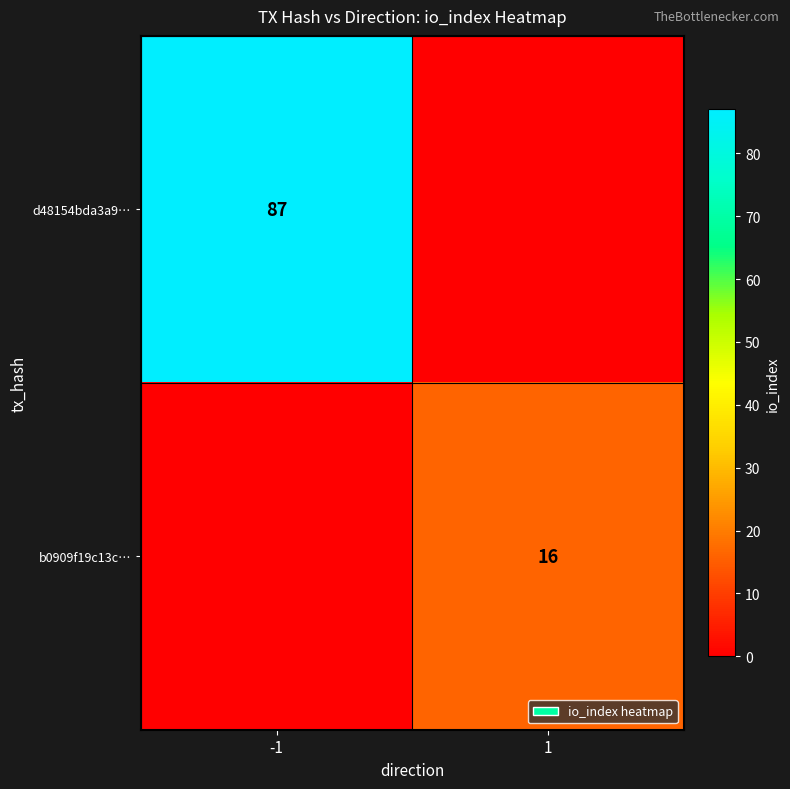

True or false: b0909f19c13c… has a value of 16 at 1.

True